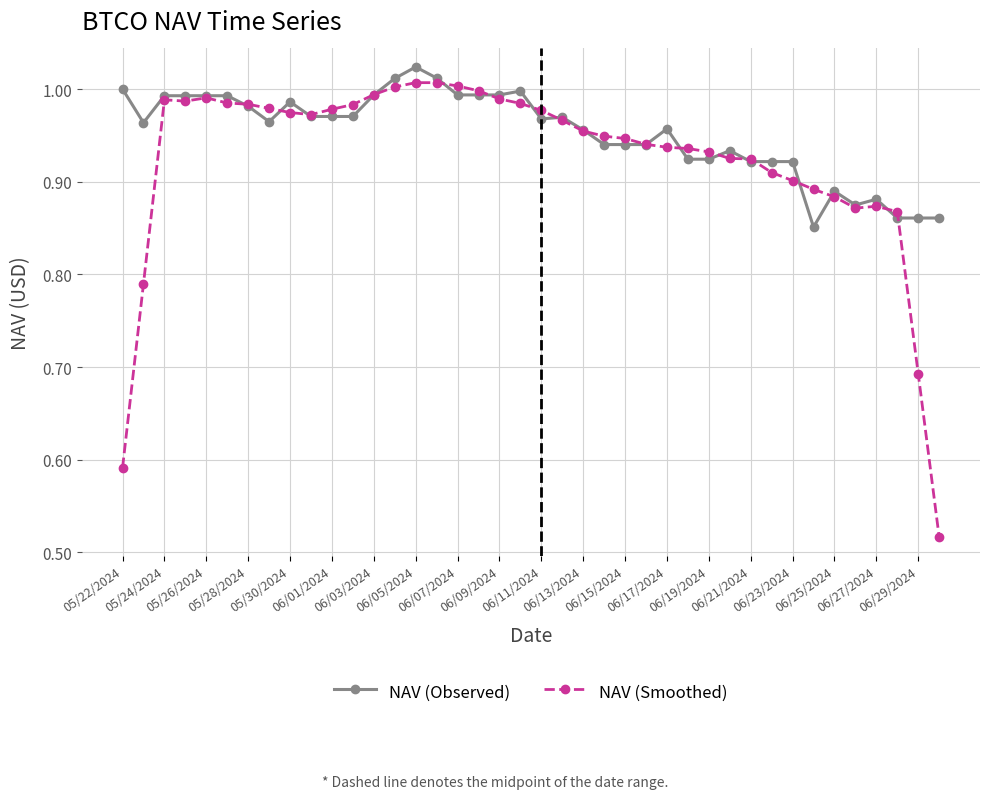

How many lines are shown in the chart?

2